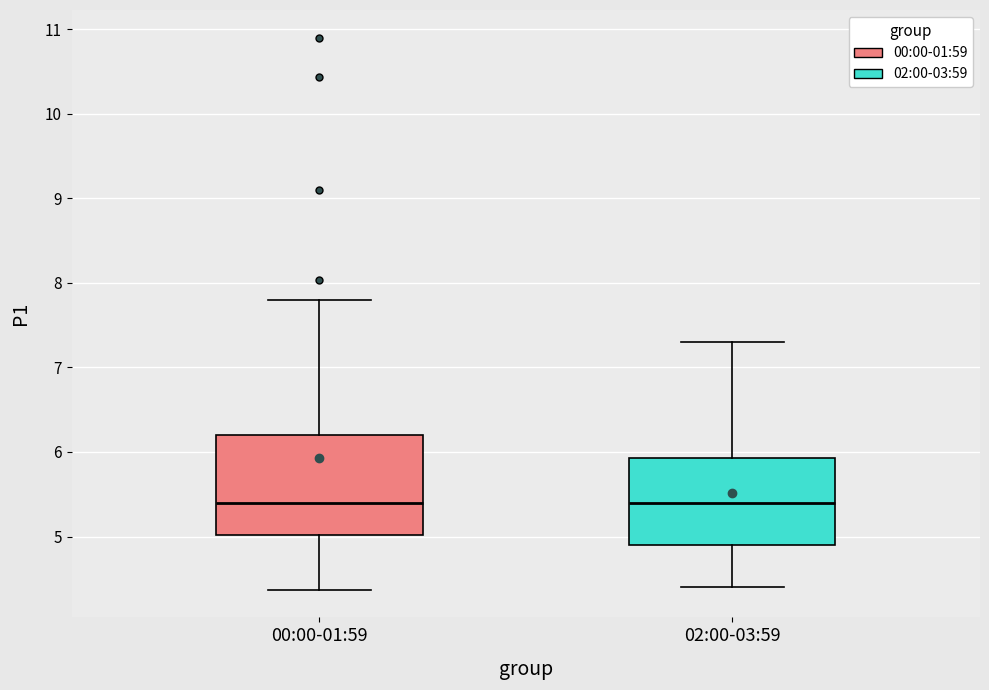

Which box is the tallest, from its lower edge to its upper edge?

00:00-01:59